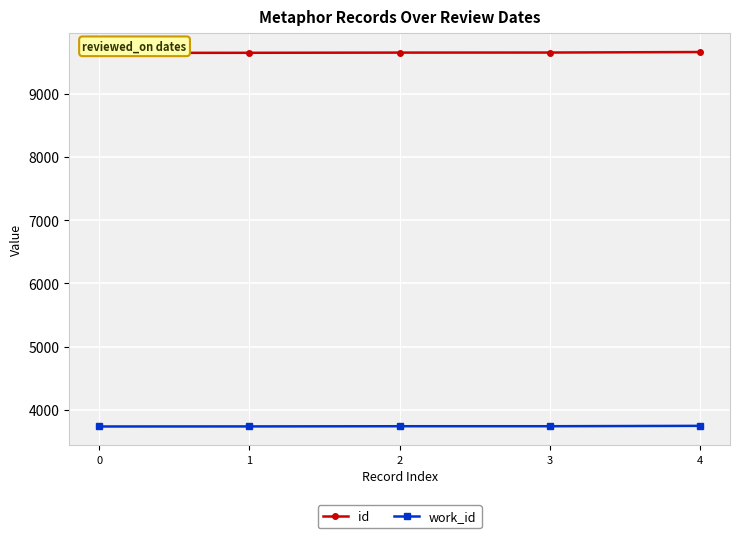

What are all the series names shown in the legend?

id, work_id